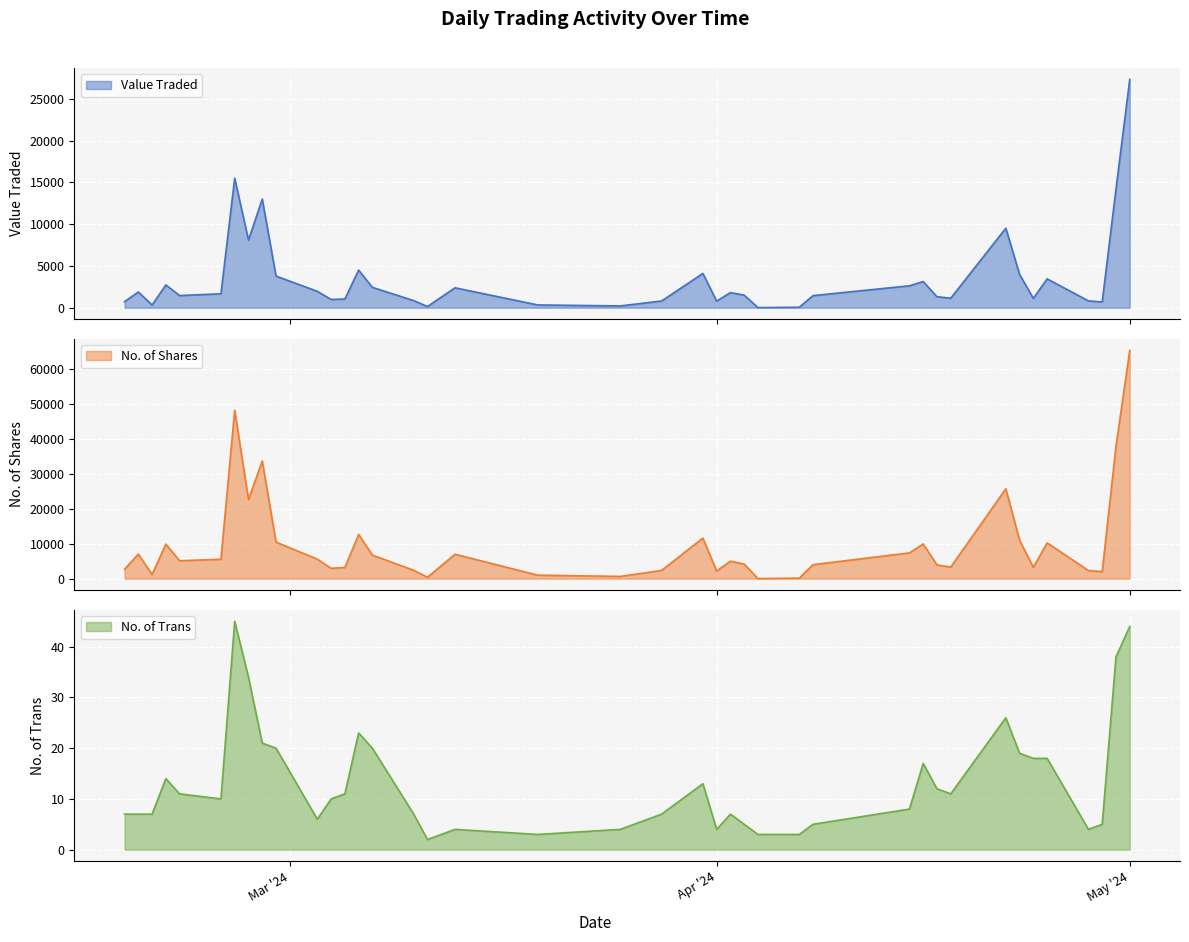

True or false: No. of Trans has a value of 7 at 28/03/2024.

True